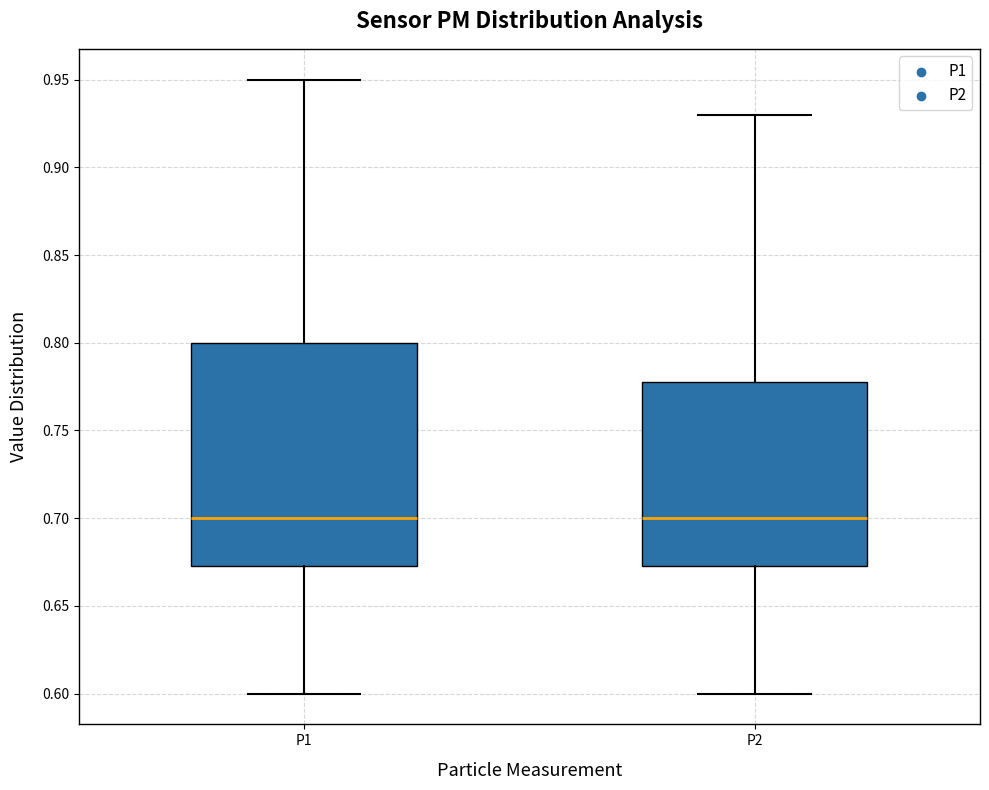

Reading left to right, transcribe this box plot: for each box, give where its median line is, the range the box spans, and where its two whiskers end, as read against the y-axis. The values are not printed on the chart, so give them approximately, as read against the axis.

P1: median 0.700, box 0.675 to 0.800, whiskers 0.600 to 0.950
P2: median 0.700, box 0.675 to 0.780, whiskers 0.600 to 0.930